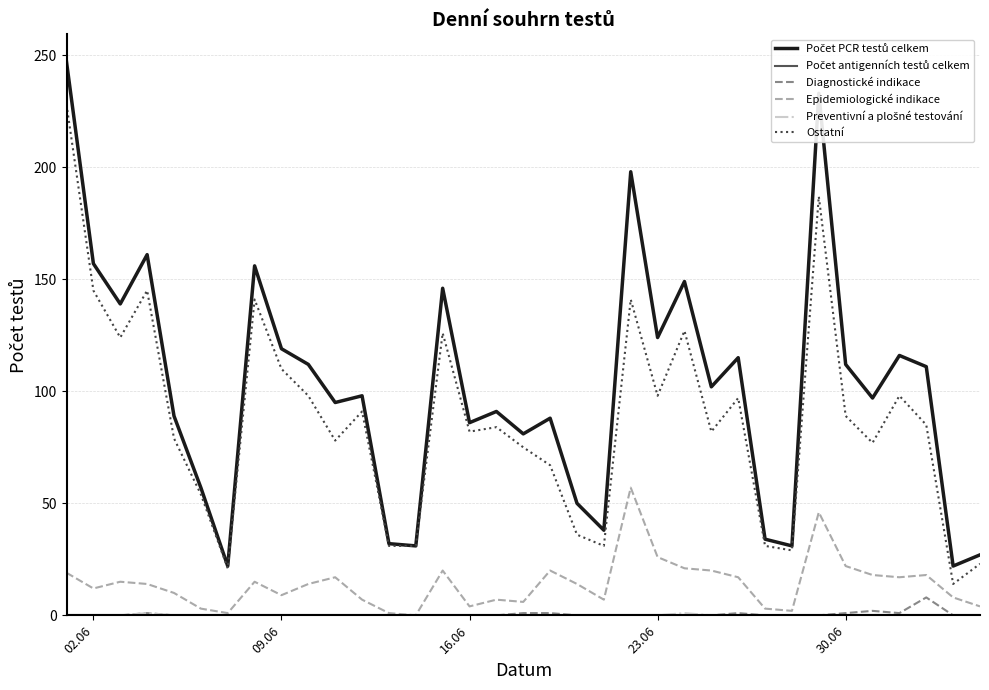

True or false: Diagnostické indikace and Ostatní intersect in this chart.

False